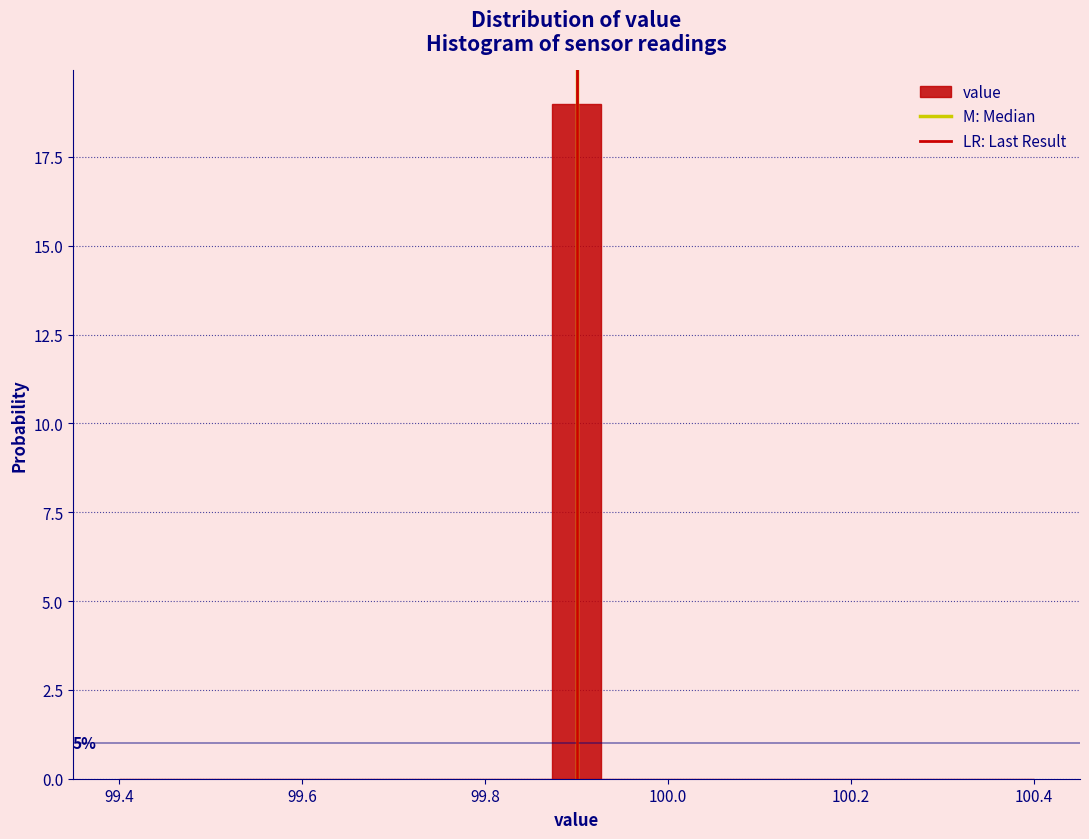

Around what value on the x-axis is the tallest bar? Give the approximate position of its centre, as read against the axis.

99.90